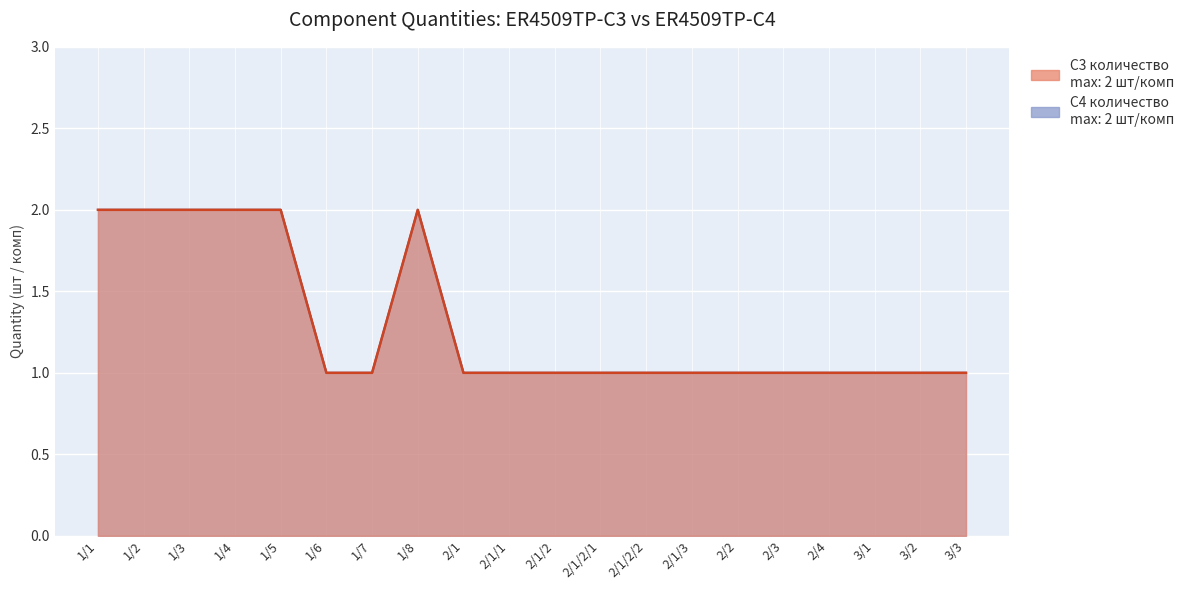

The C4 количество series shows 0 at 2/1/3. True or false?

False